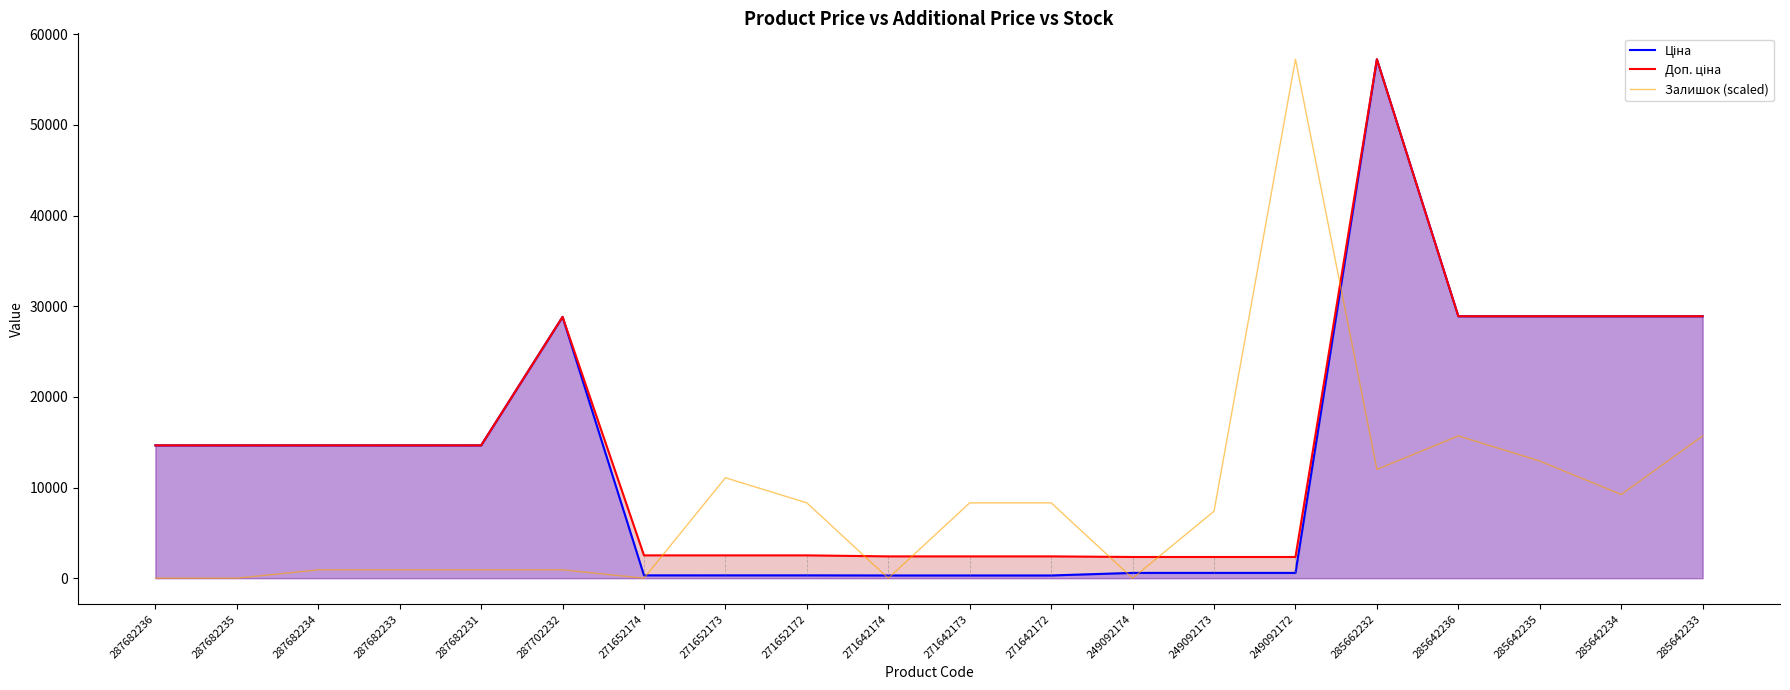

How many lines are shown in the chart?

3